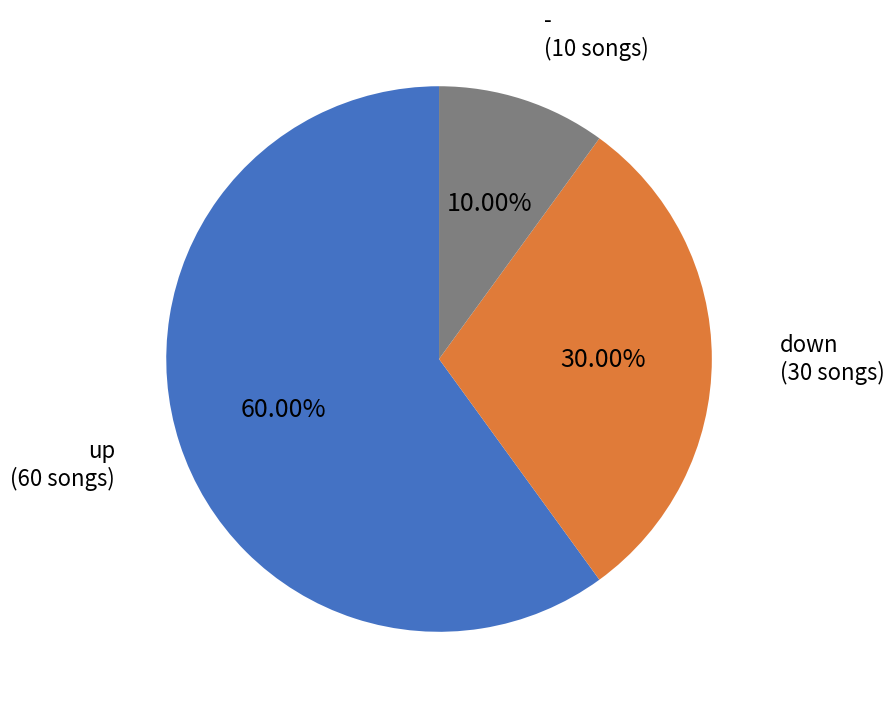

Is there a majority slice in this chart?

Yes